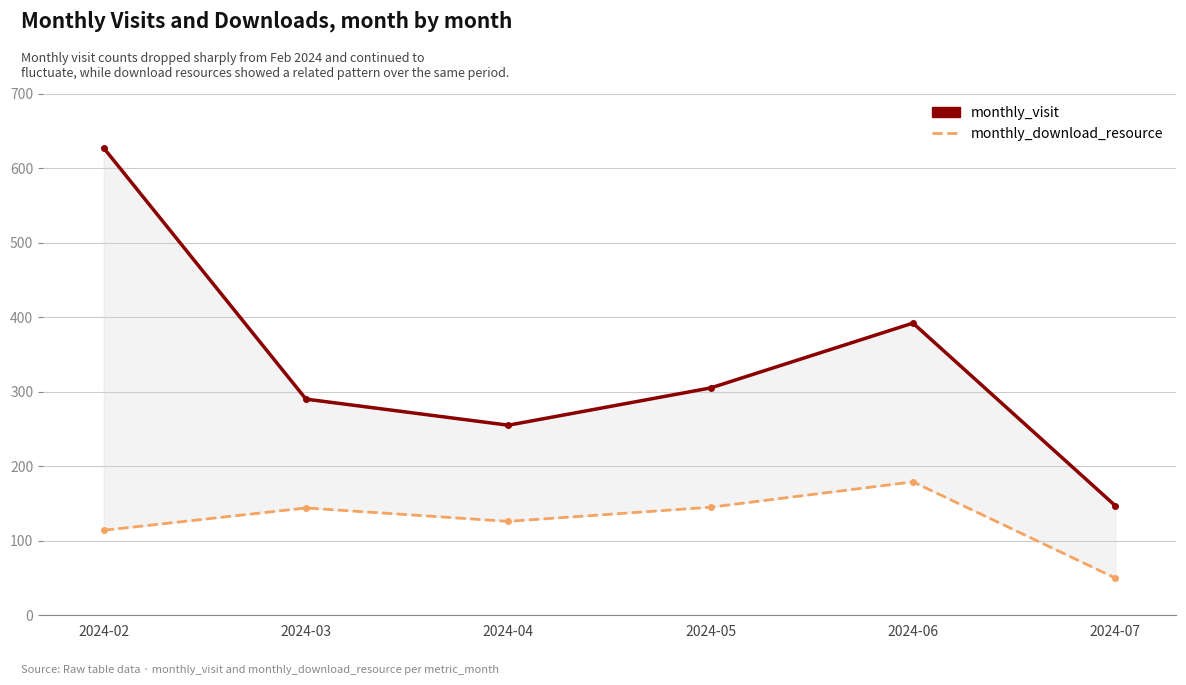

Reading right to left, extract all data points from this chart.

monthly_visit: 2024-07=147	2024-06=392	2024-05=305	2024-04=255	2024-03=290	2024-02=627
monthly_download_resource: 2024-07=50	2024-06=179	2024-05=145	2024-04=126	2024-03=144	2024-02=114